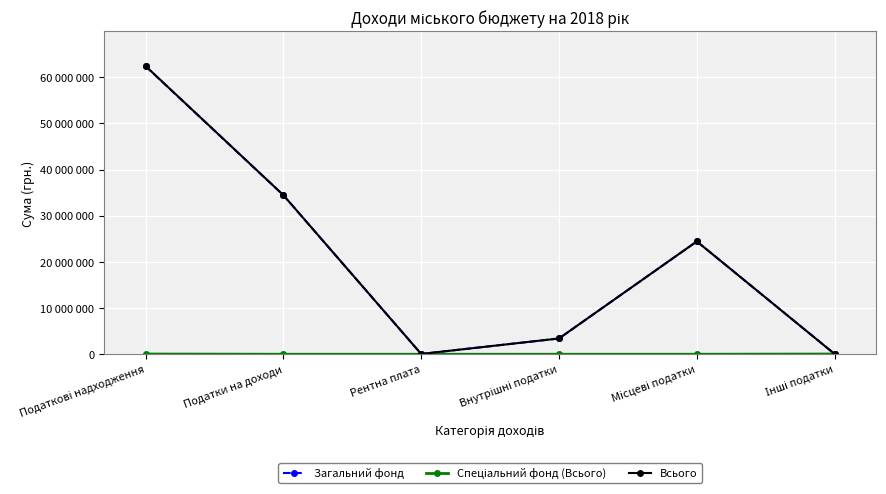

Rank the series at Місцеві податки from highest to lowest value.

Загальний фонд, Всього, Спеціальний фонд (Всього)